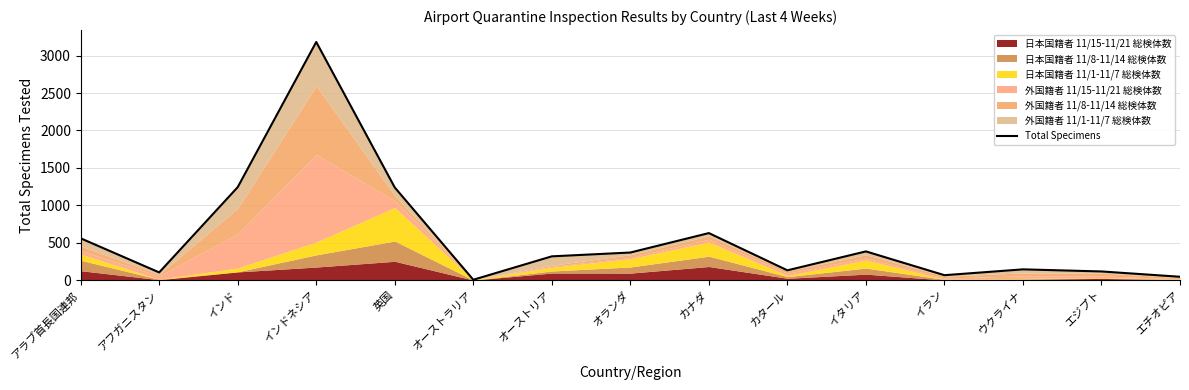

Where is the data nearest to the value 1593?

インド